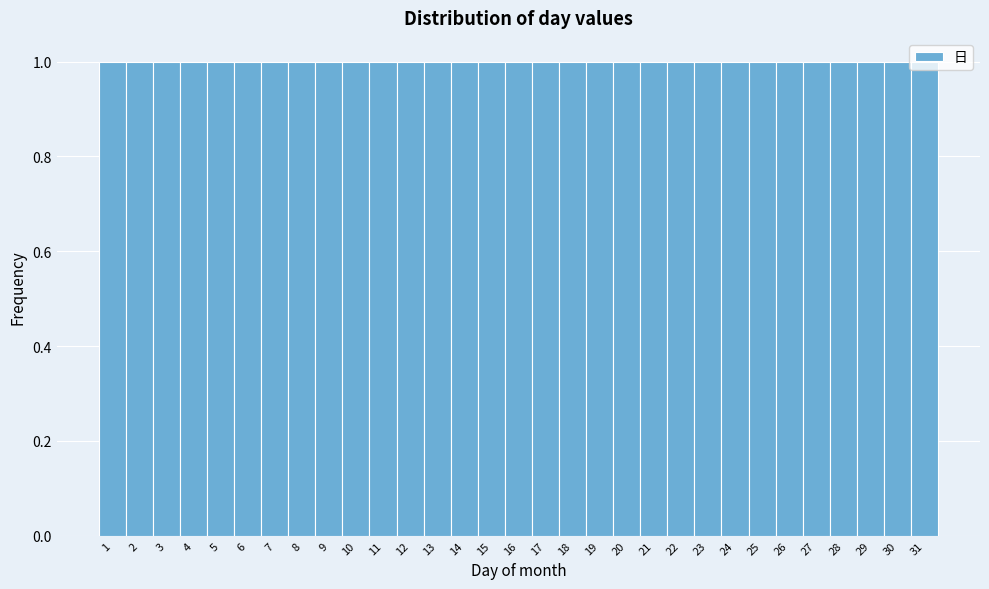

Reading left to right, transcribe this chart: for each bar, give the range it covers on the x-axis and its height. The values are not printed on the chart, so give them approximately, as read against the axis.

0.5 to 1.5: 1
1.5 to 2.5: 1
2.5 to 3.5: 1
3.5 to 4.5: 1
4.5 to 5.5: 1
5.5 to 6.5: 1
6.5 to 7.5: 1
7.5 to 8.5: 1
8.5 to 9.5: 1
9.5 to 10.5: 1
10.5 to 11.5: 1
11.5 to 12.5: 1
12.5 to 13.5: 1
13.5 to 14.5: 1
14.5 to 15.5: 1
15.5 to 16.5: 1
16.5 to 17.5: 1
17.5 to 18.5: 1
18.5 to 19.5: 1
19.5 to 20.5: 1
20.5 to 21.5: 1
21.5 to 22.5: 1
22.5 to 23.5: 1
23.5 to 24.5: 1
24.5 to 25.5: 1
25.5 to 26.5: 1
26.5 to 27.5: 1
27.5 to 28.5: 1
28.5 to 29.5: 1
29.5 to 30.5: 1
30.5 to 31.5: 1